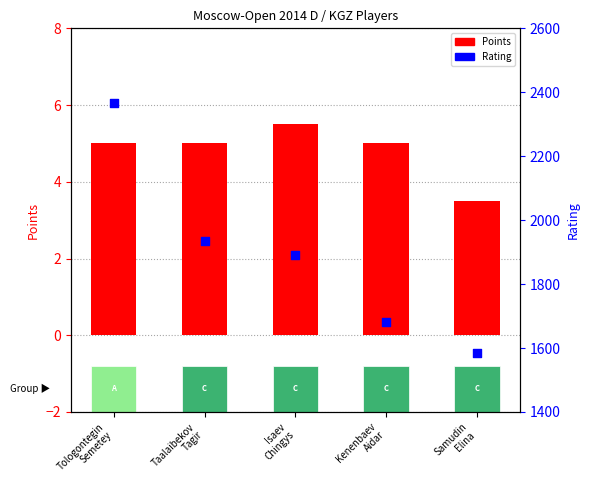

Which series has the largest total across all categories?

Rating